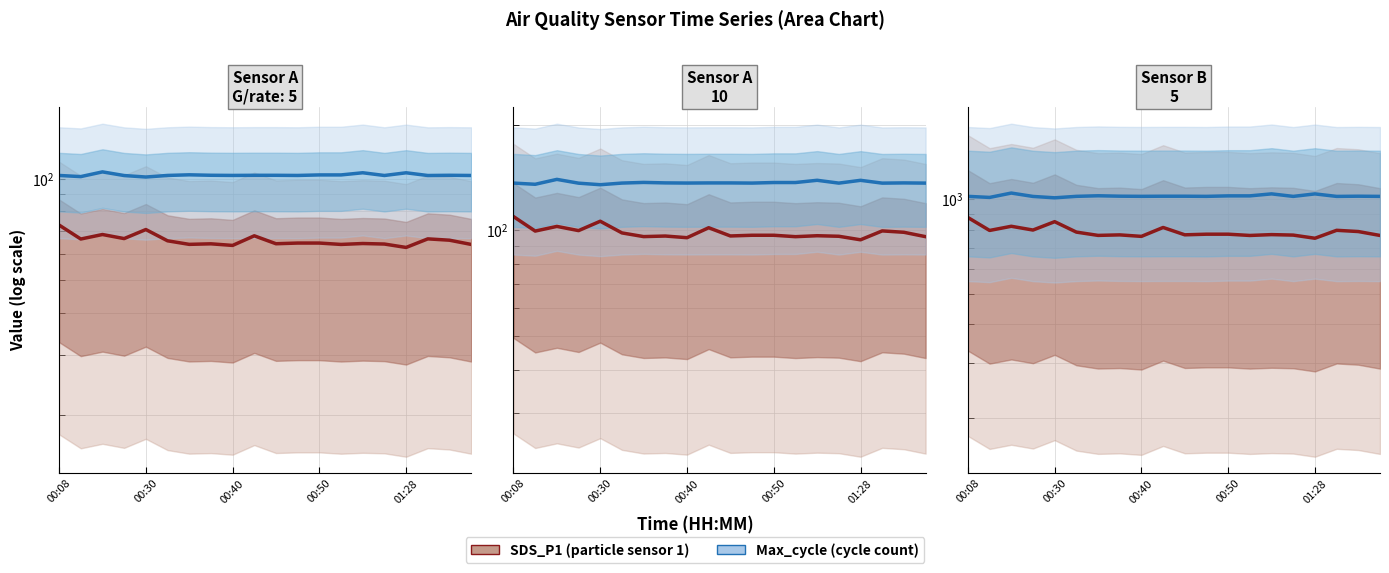

At which category is the sum across all series the highest?

00:08